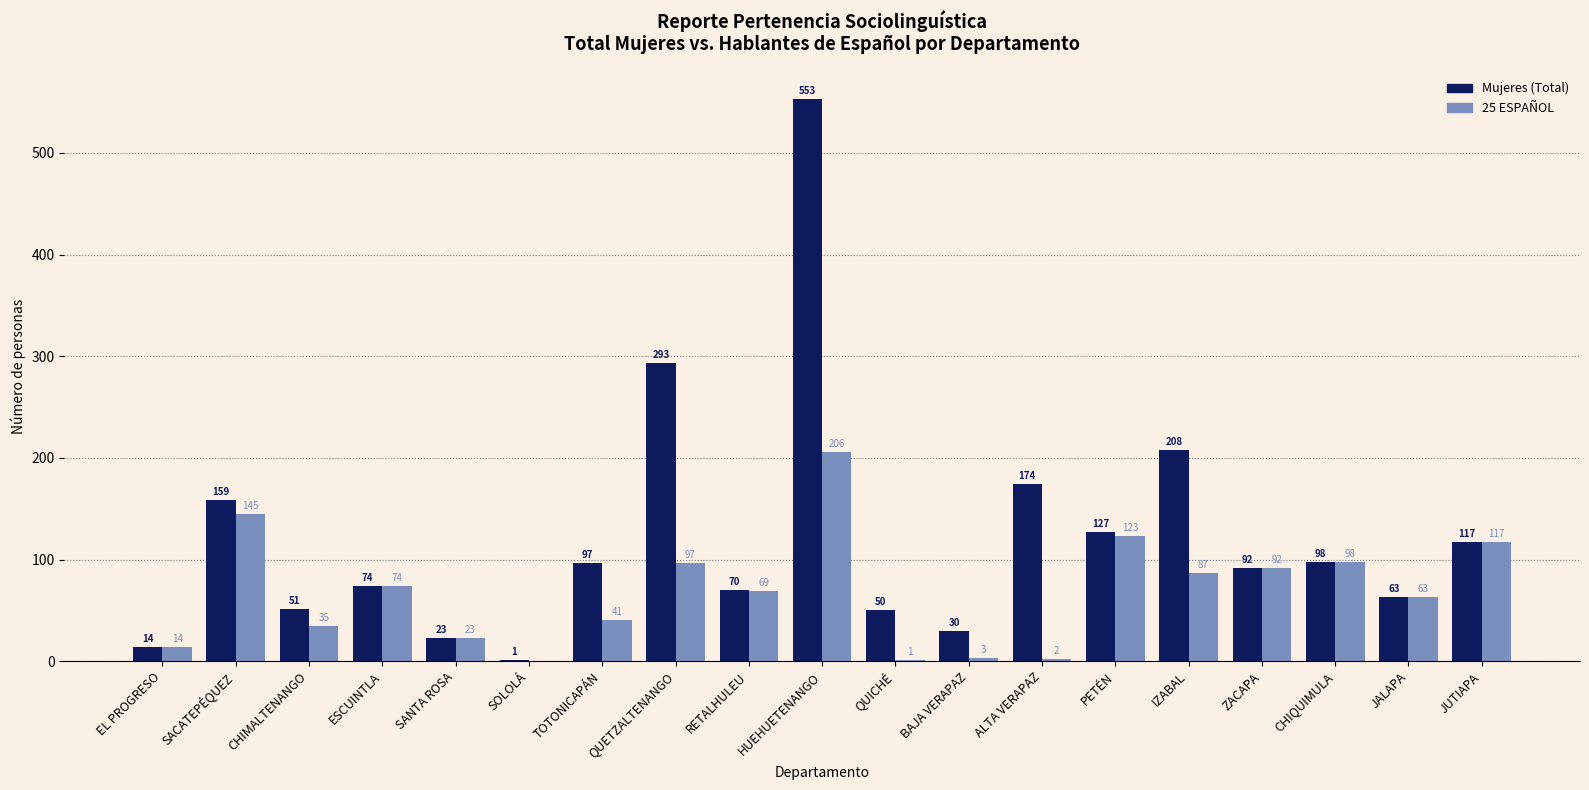

Reading right to left, transcribe all the data shown in this chart.

Mujeres: JUTIAPA=117	JALAPA=63	CHIQUIMULA=98	ZACAPA=92	IZABAL=208	PETÉN=127	ALTA VERAPAZ=174	BAJA VERAPAZ=30	QUICHÉ=50	HUEHUETENANGO=553	RETALHULEU=70	QUETZALTENANGO=293	TOTONICAPÁN=97	SOLOLÁ=1	SANTA ROSA=23	ESCUINTLA=74	CHIMALTENANGO=51	SACATEPÉQUEZ=159	EL PROGRESO=14
25 ESPAÑOL: JUTIAPA=117	JALAPA=63	CHIQUIMULA=98	ZACAPA=92	IZABAL=87	PETÉN=123	ALTA VERAPAZ=2	BAJA VERAPAZ=3	QUICHÉ=1	HUEHUETENANGO=206	RETALHULEU=69	QUETZALTENANGO=97	TOTONICAPÁN=41	SOLOLÁ=0	SANTA ROSA=23	ESCUINTLA=74	CHIMALTENANGO=35	SACATEPÉQUEZ=145	EL PROGRESO=14